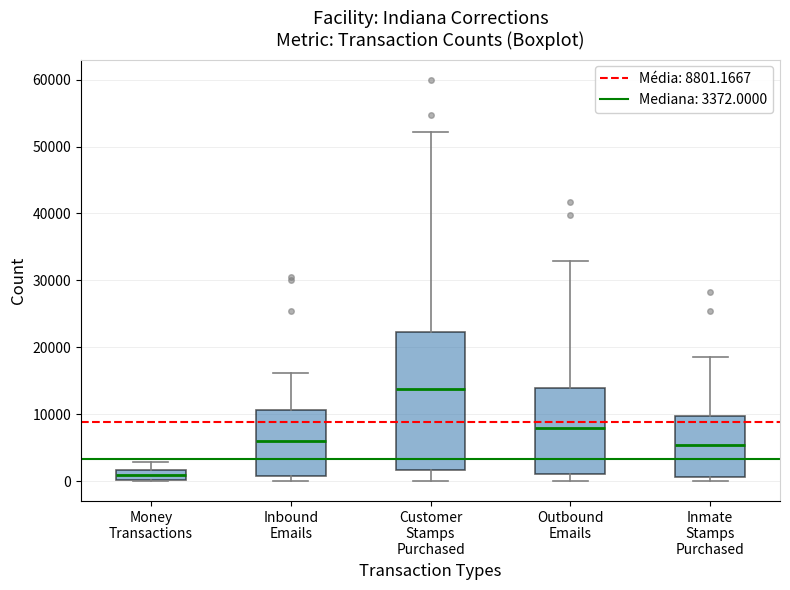

Which box has the highest median line?

Customer Stamps Purchased